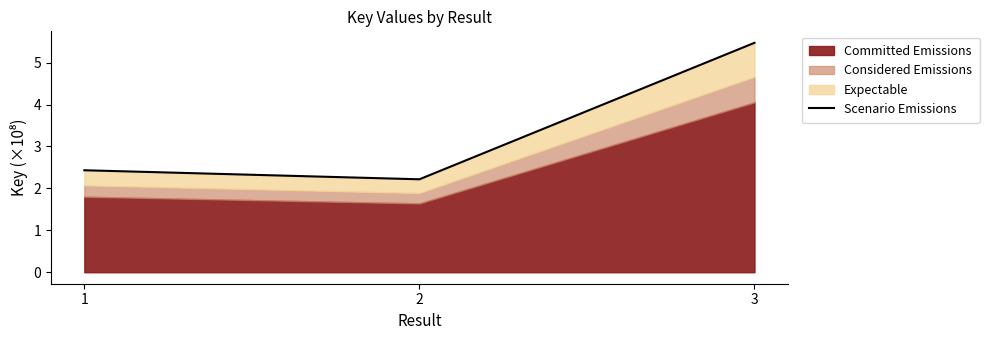

What is the difference between the values at 2 and 3?

3.3